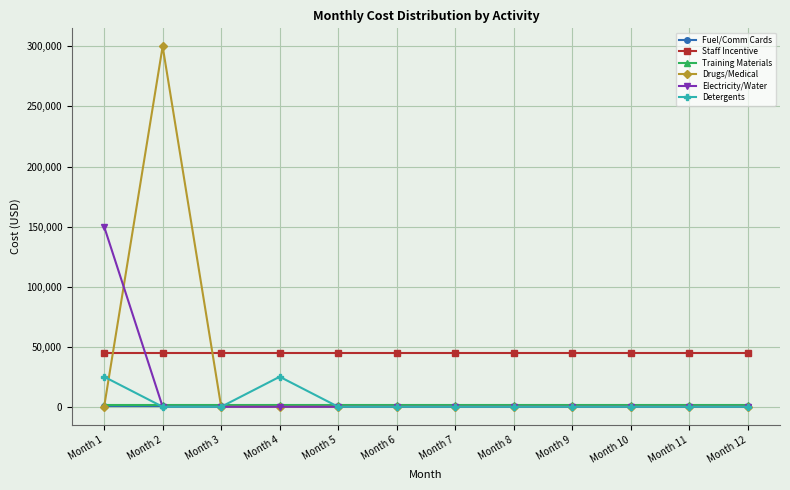

True or false: Drugs/Medical and Electricity/Water cross at least once.

True